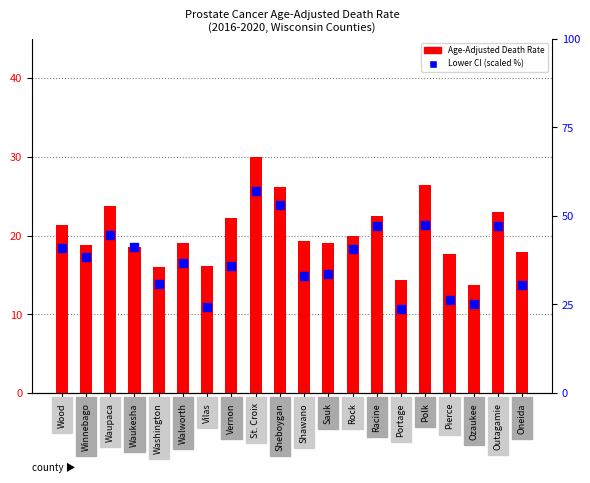

At how many categories does at least one series exceed 38?

10